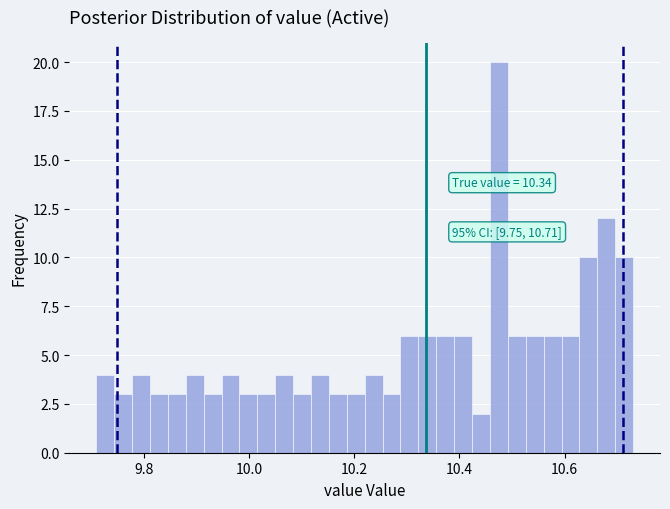

Read against the x-axis, roughly where is the centre of the tallest bar?

10.48